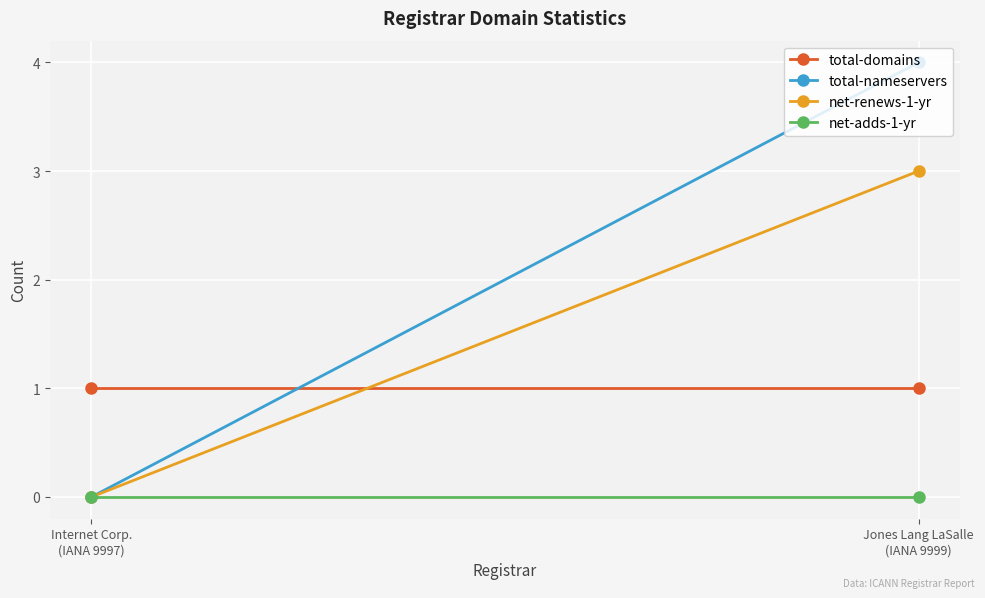

Reading left to right, what are all the values shown in this chart?

total-domains: 1	1
total-nameservers: 0	4
net-renews-1-yr: 0	3
net-adds-1-yr: 0	0